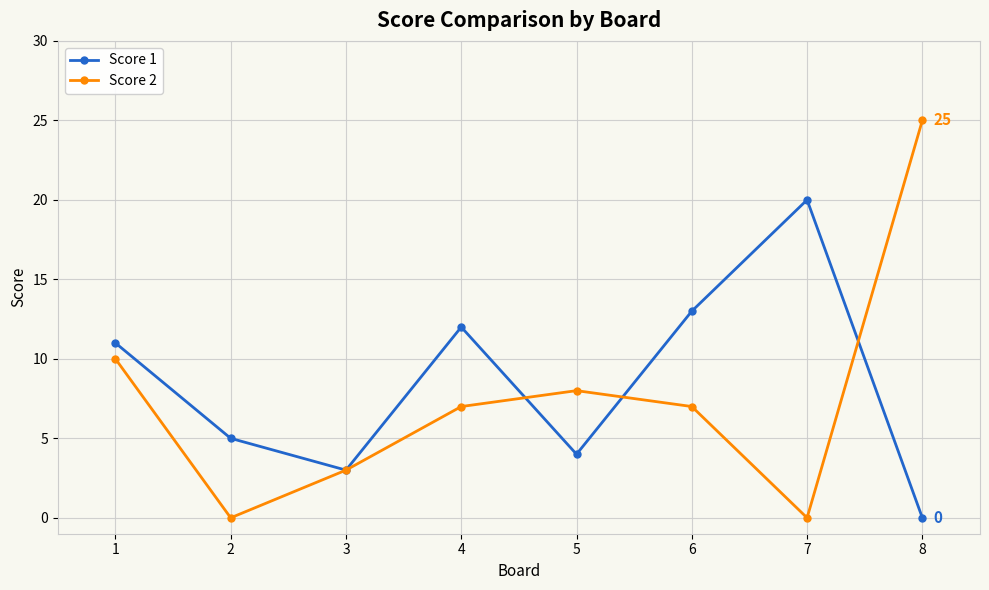

Rank the series by their maximum value, from lowest to highest.

Score 1, Score 2